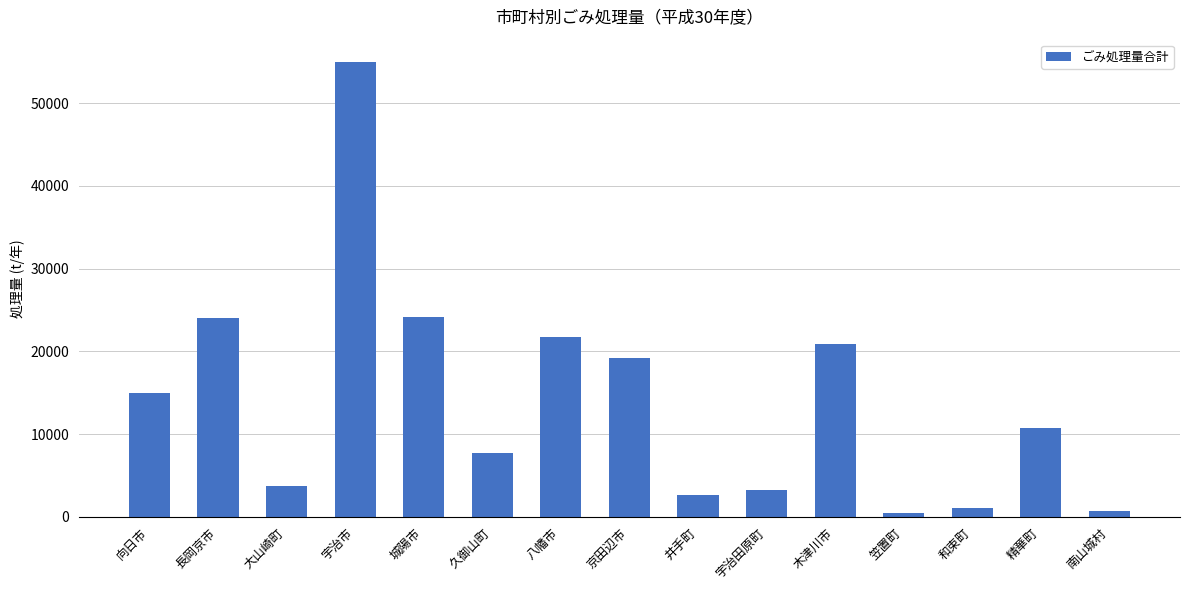

Where does the data first go above 10752?

向日市